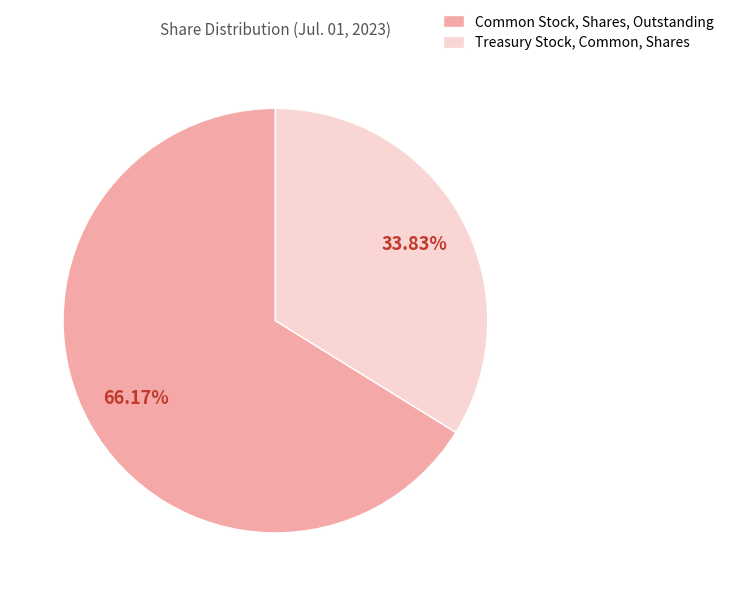

What is the ratio of the value at Common Stock, Shares, Outstanding to the value at Treasury Stock, Common, Shares?

2.0